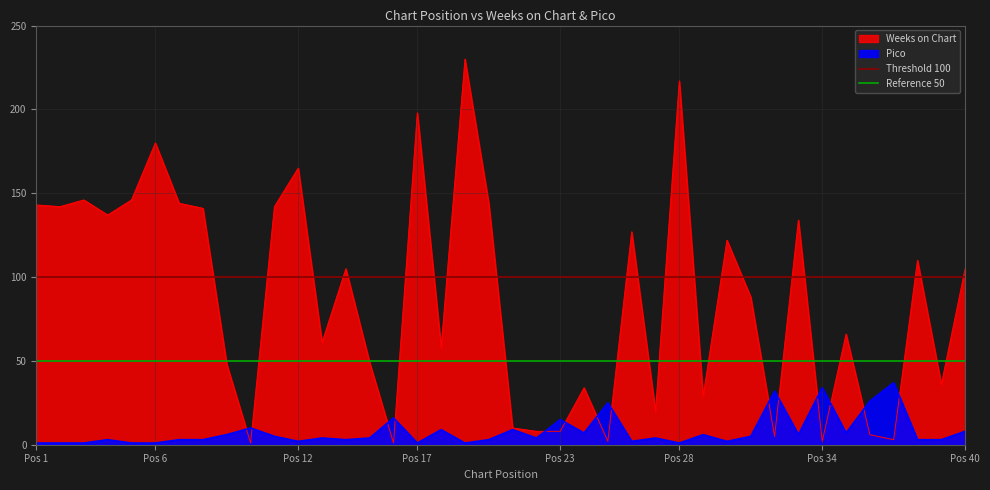

At which label does Reference 50 reach its peak?

Pos 1